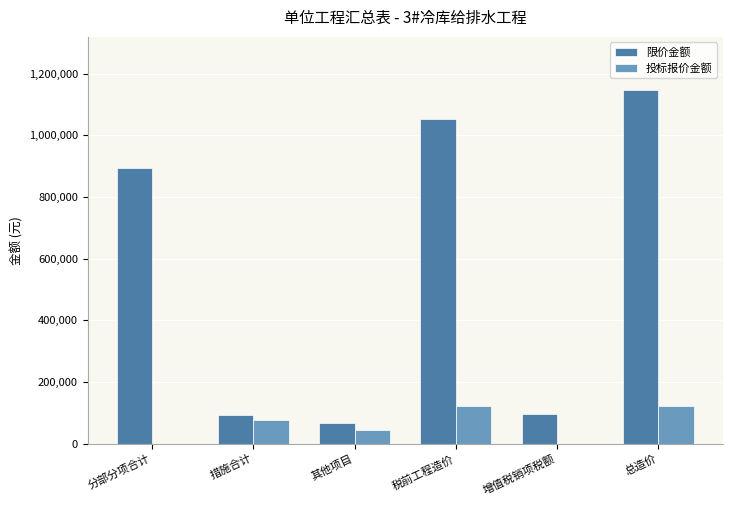

True or false: 限价金额 has a value of 27225.2 at 增值税销项税额.

False